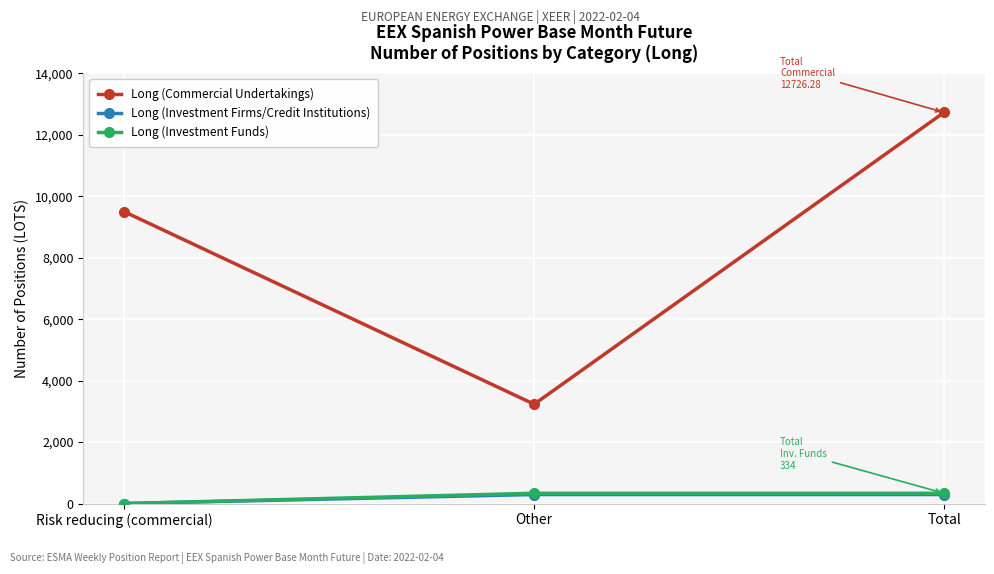

At which label is Long (Commercial Undertakings) closest to 7978?

Risk reducing (commercial)